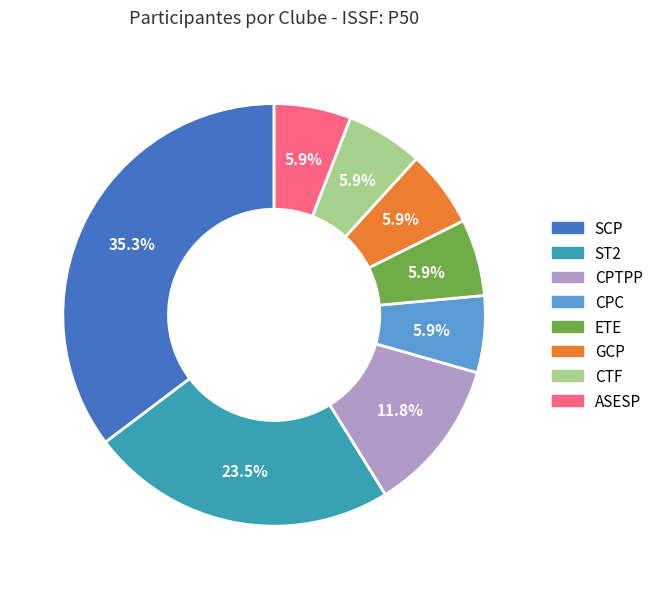

To the nearest percent, what is the difference between the largest and smallest slice percentages?

29%